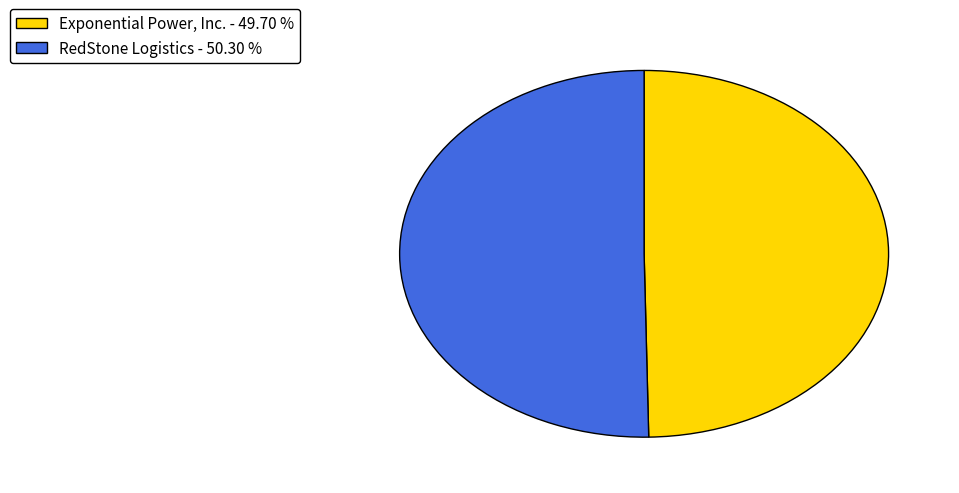

Is the sum of RedStone Logistics - 50.30 % and Exponential Power, Inc. - 49.70 % greater than half?

Yes